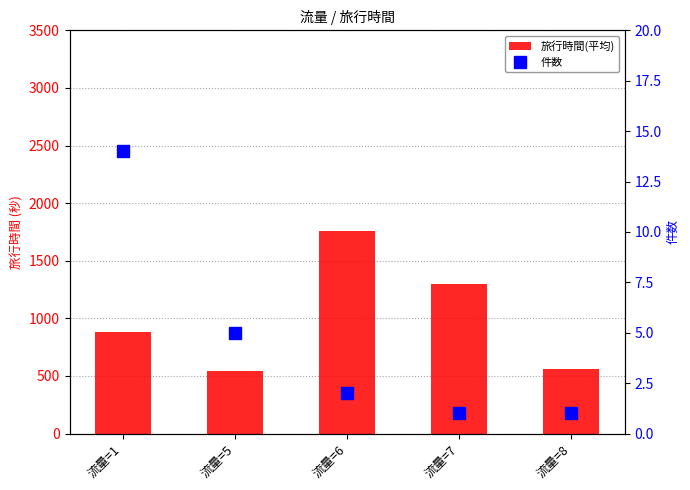

At which label does 件数 first exceed 2?

流量=1